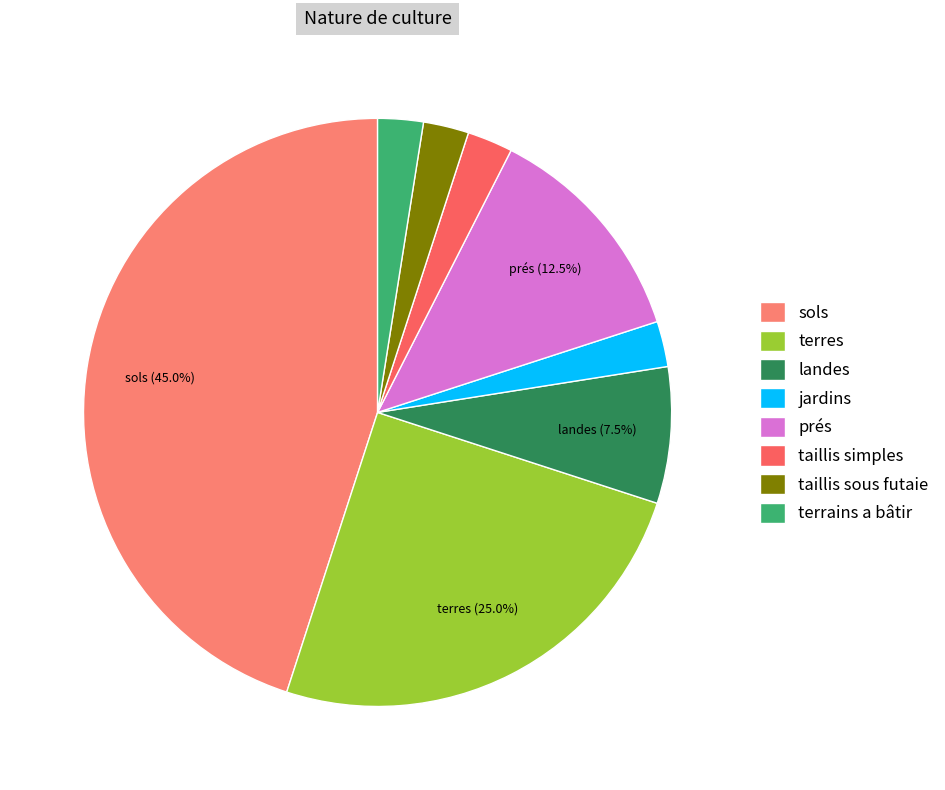

To the nearest percent, what is the average slice percentage?

12%